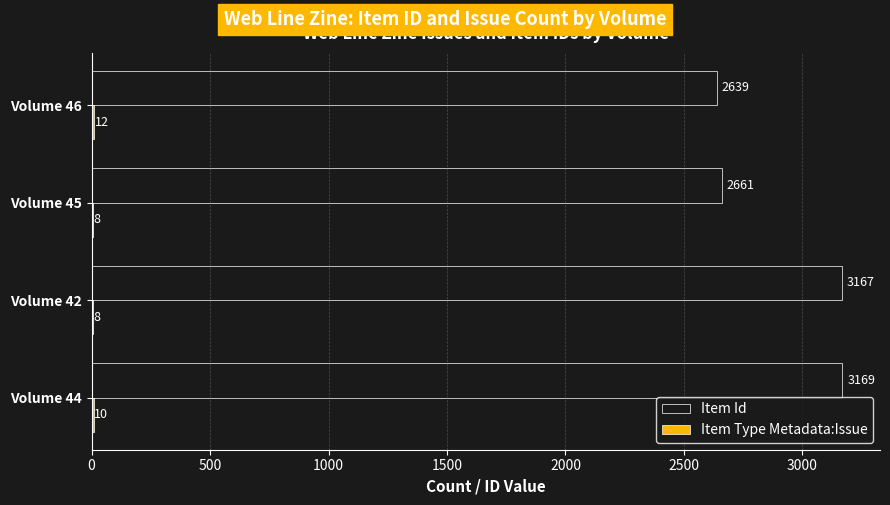

At which label is Item Id closest to 2904?

Volume 45